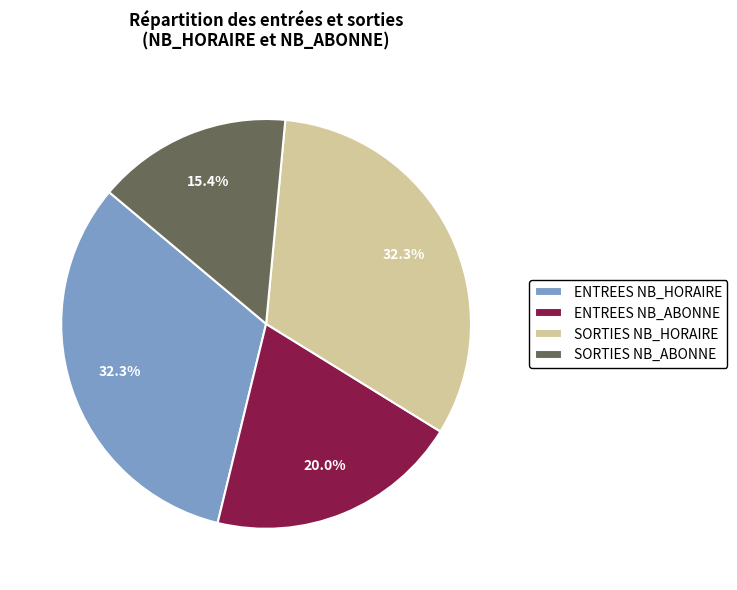

To the nearest percent, what is the average slice percentage?

25%